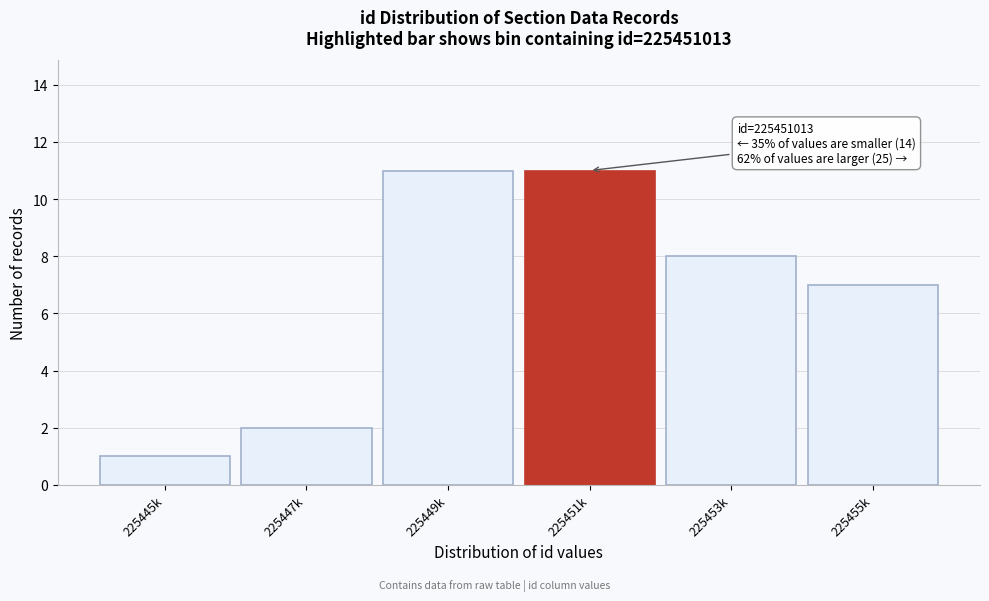

Reading left to right, list all the values displayed in this chart.

225445k=1	225447k=2	225449k=11	225451k=11	225453k=8	225455k=7